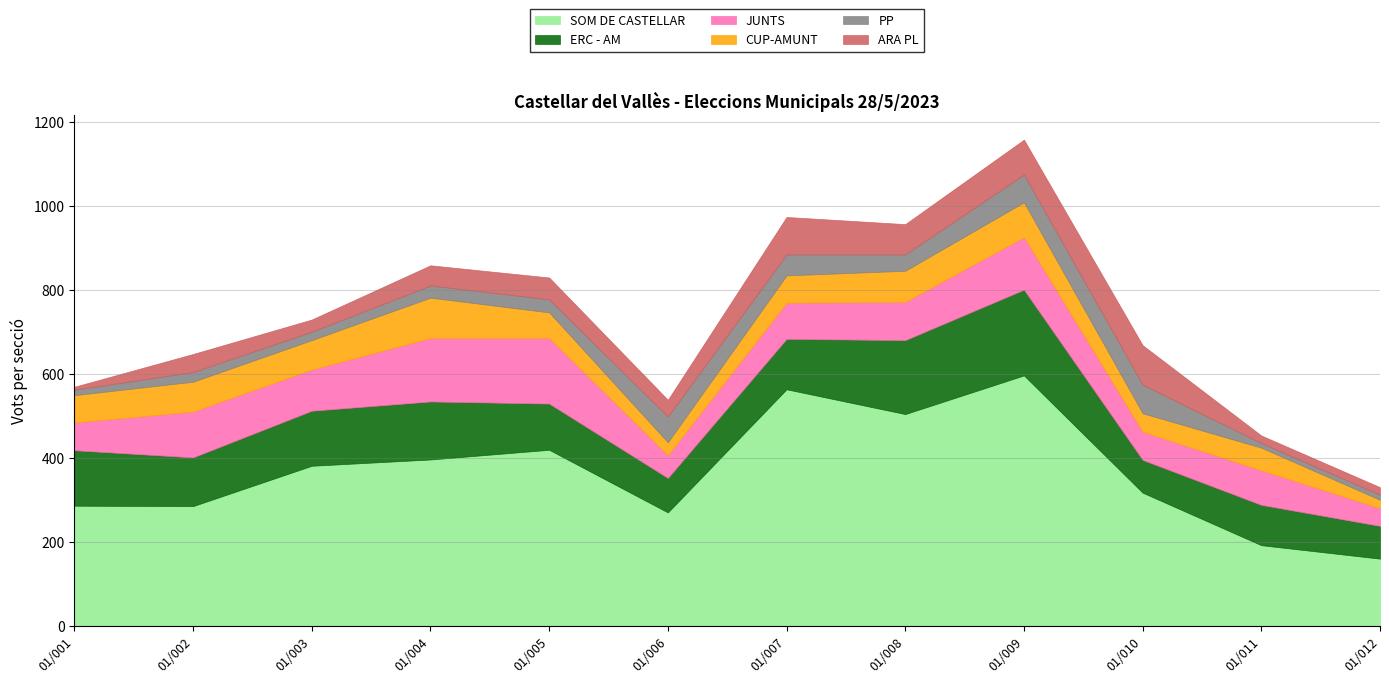

Where is the first local minimum for PP?

01/003